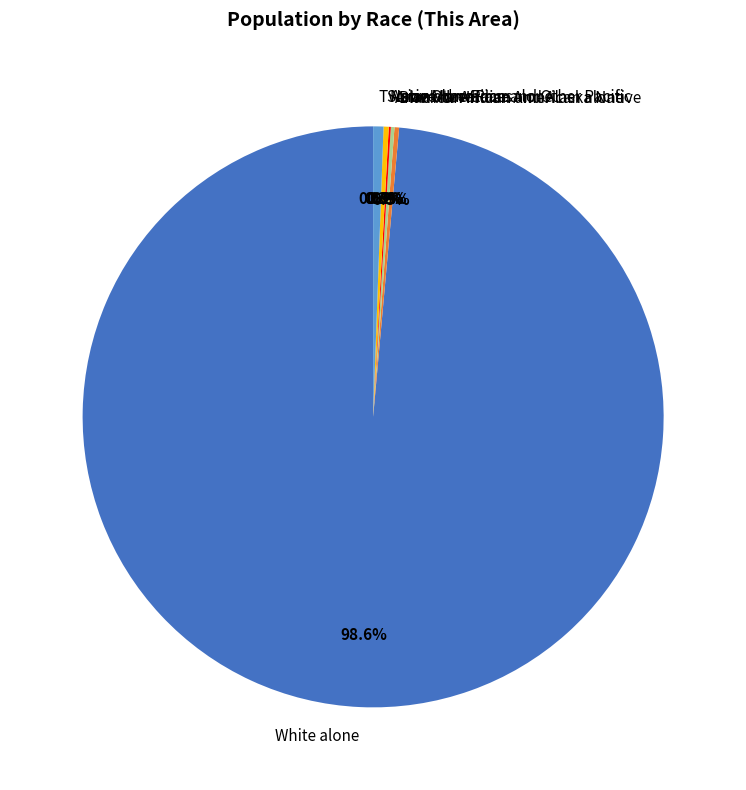

To the nearest percent, what is the difference between the largest and smallest slice percentages?

99%